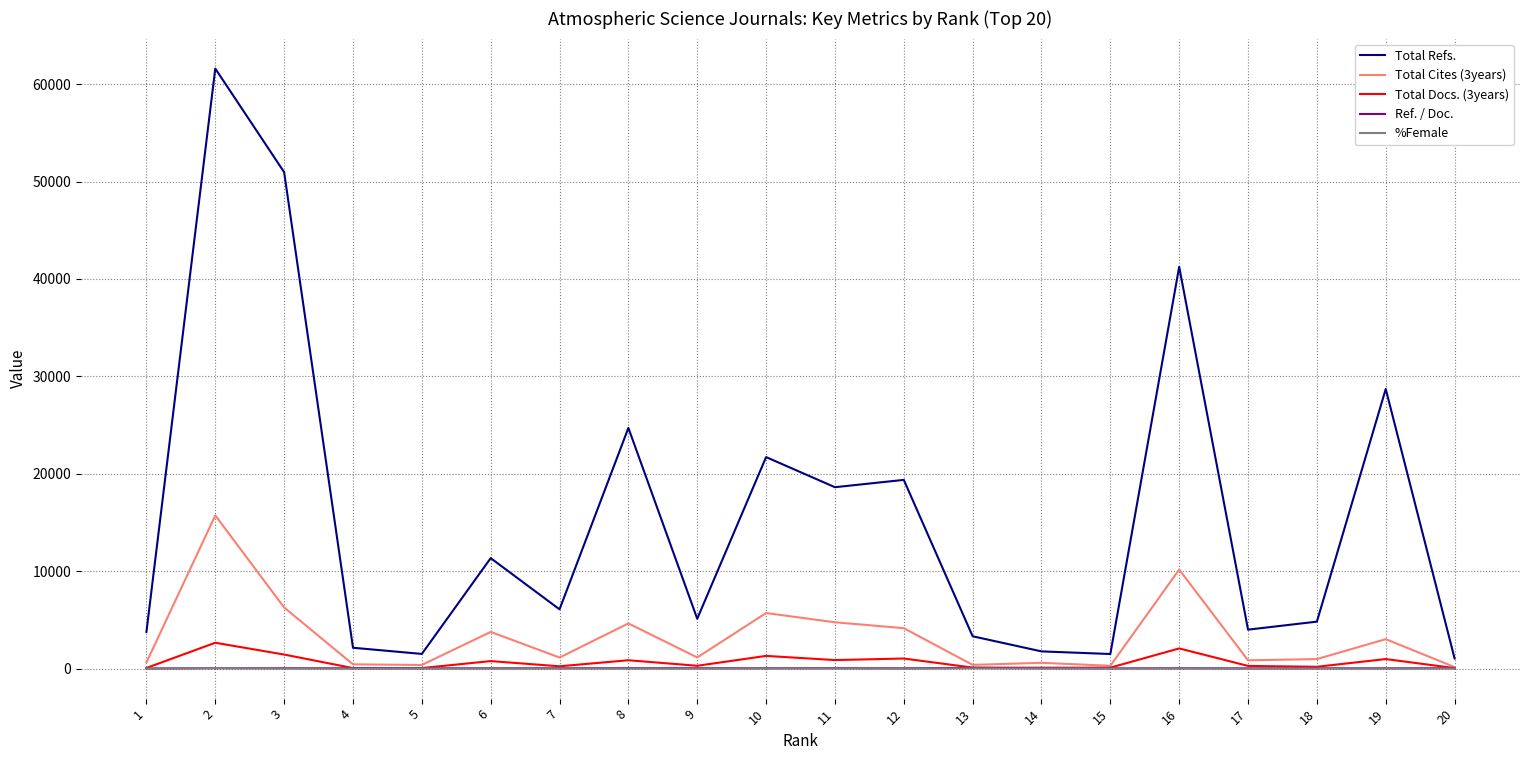

Where does the Total Refs. series first go above 6102?

2